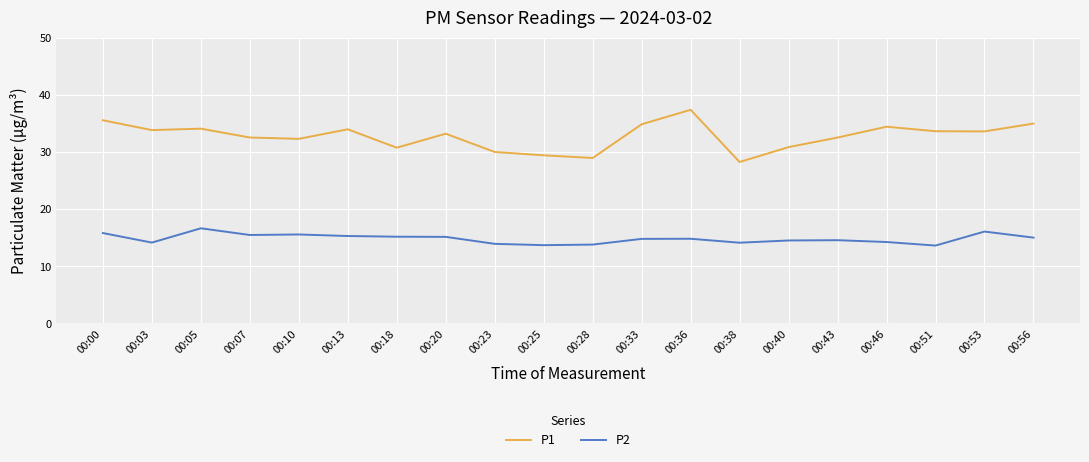

Rank the series by their average value, from lowest to highest.

P2, P1